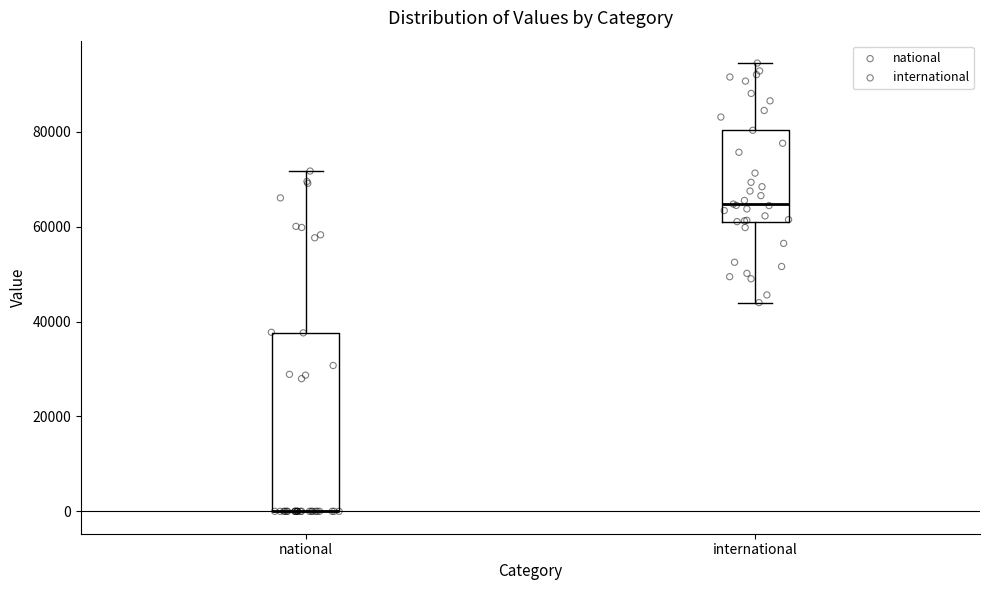

Comparing the boxes themselves (not the whiskers), which one is the tallest?

national